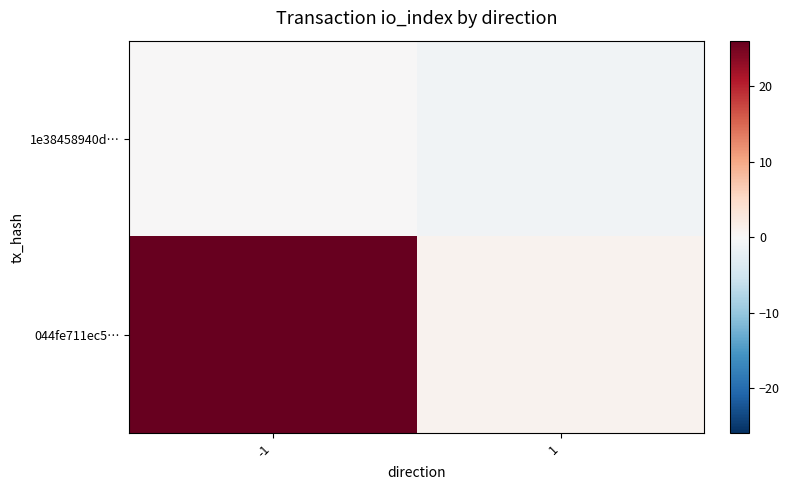

At which category is the sum across all series the highest?

-1